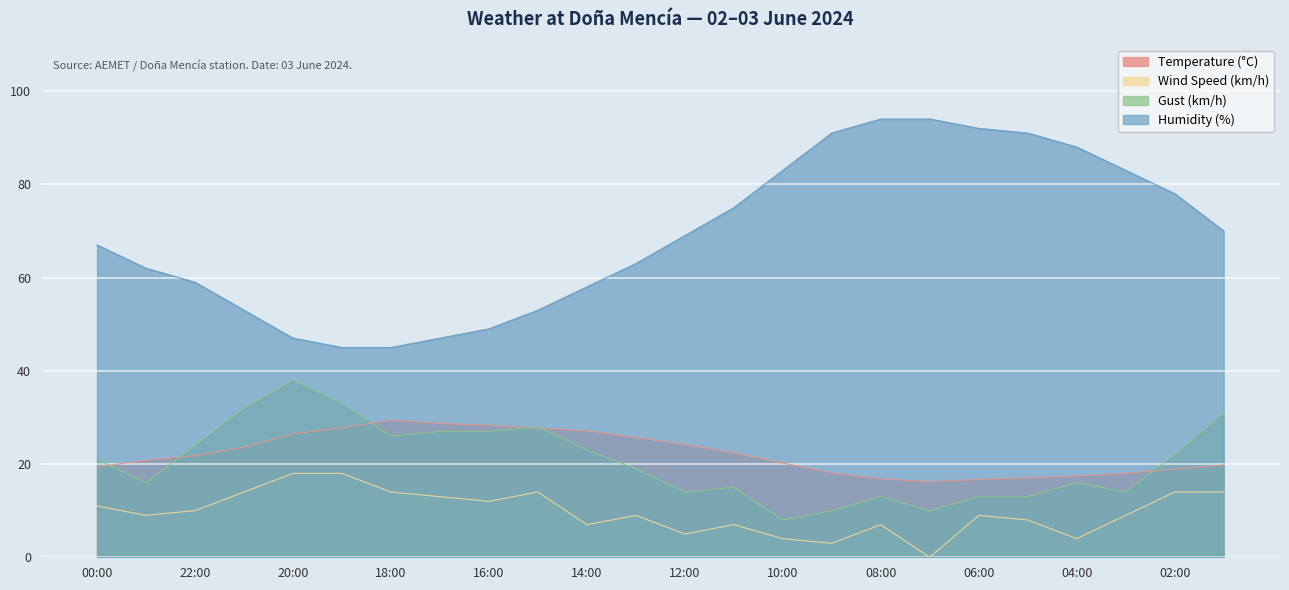

Does the chart display data point markers on the line(s)?

No